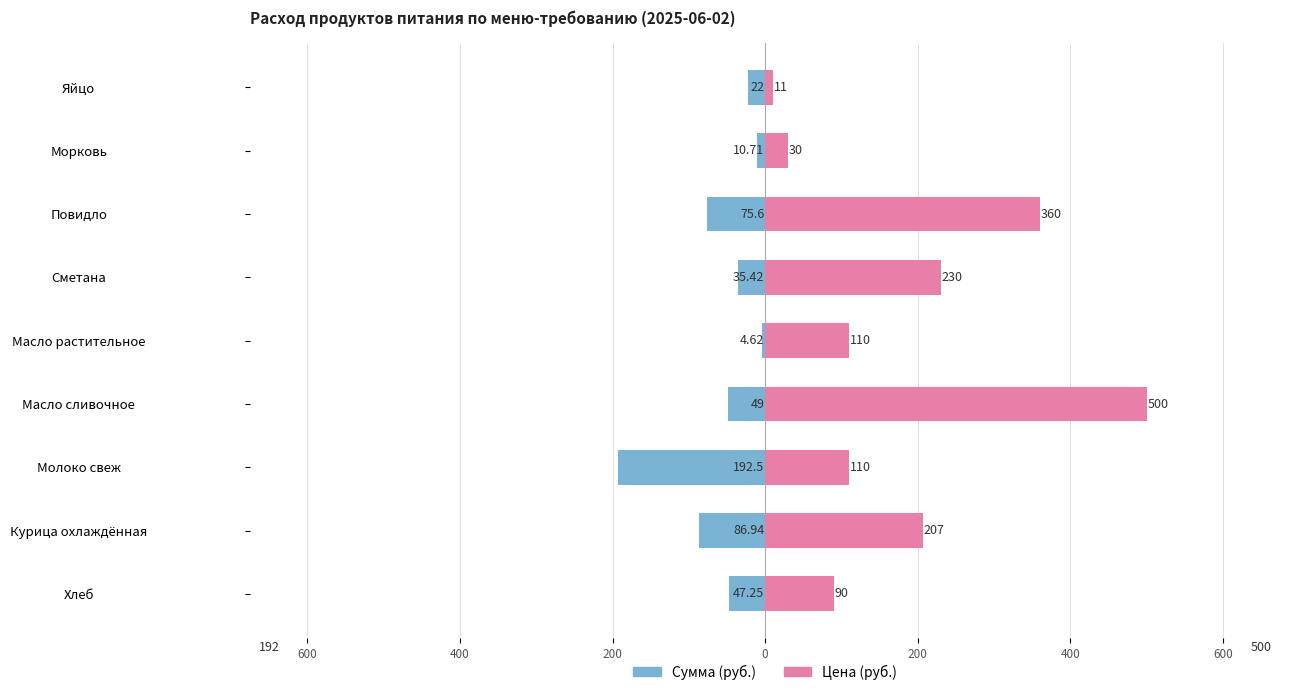

Rank the series at Морковь from lowest to highest value.

Сумма (руб.), Цена (руб.)